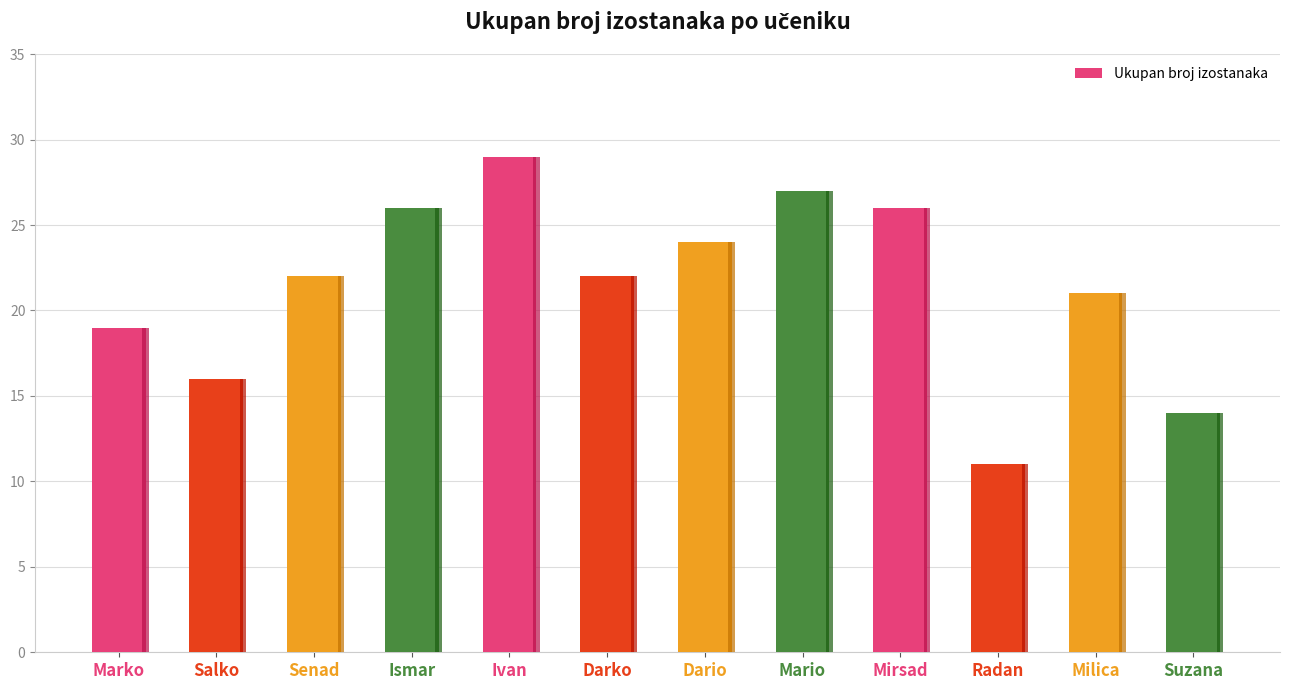

Approximately how many times larger is the value at Ivan compared to Darko?

1.3